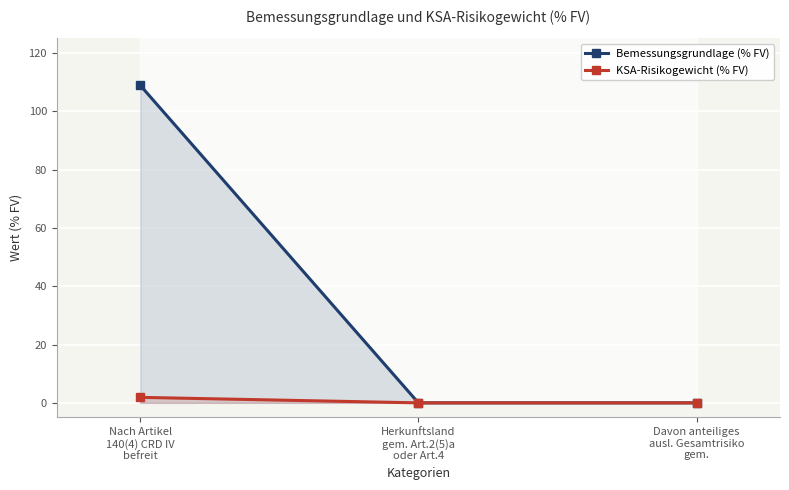

How many values in the KSA-Risikogewicht (% FV) series exceed 0?

1